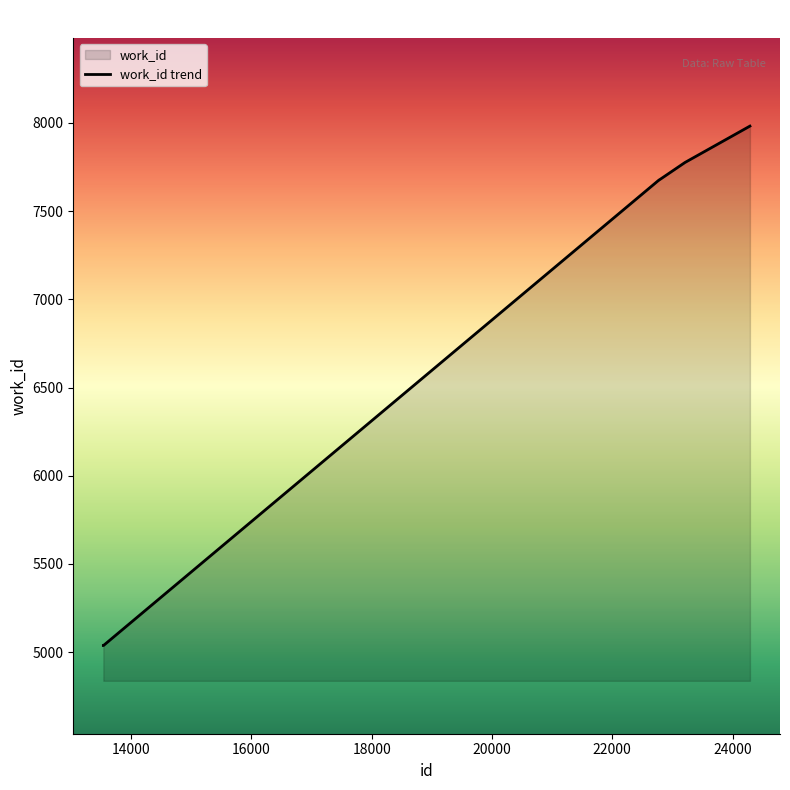

What is the average value?

7068